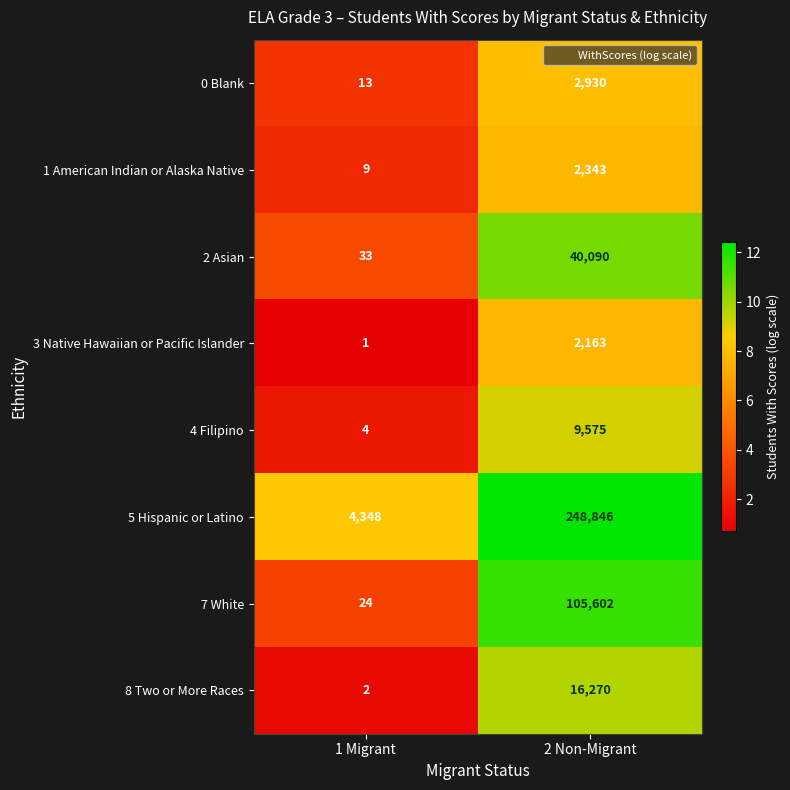

What is the maximum value shown in the chart?

248846